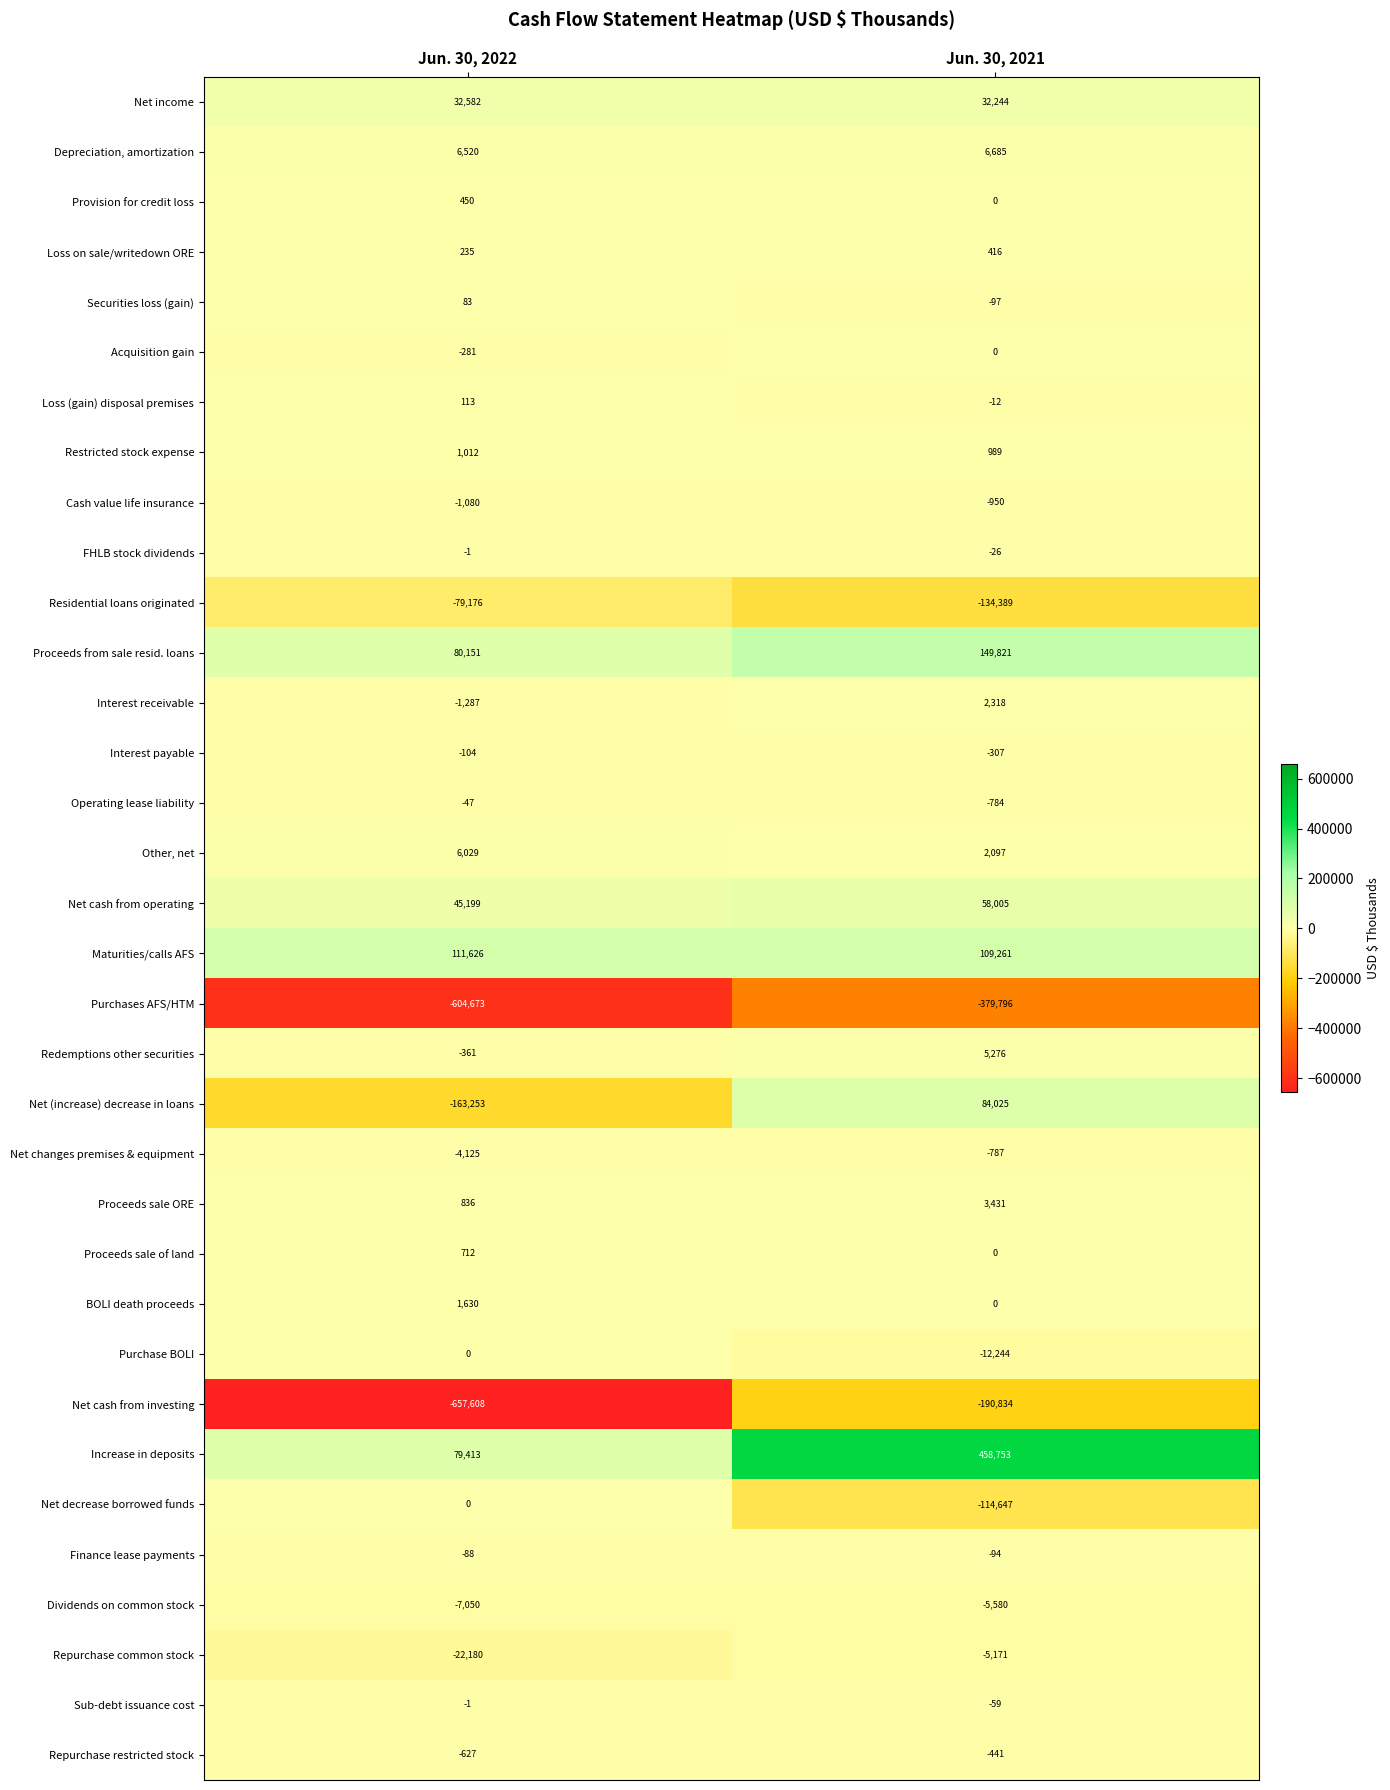

What is the total value across all series at Jun. 30, 2022?

-1175351